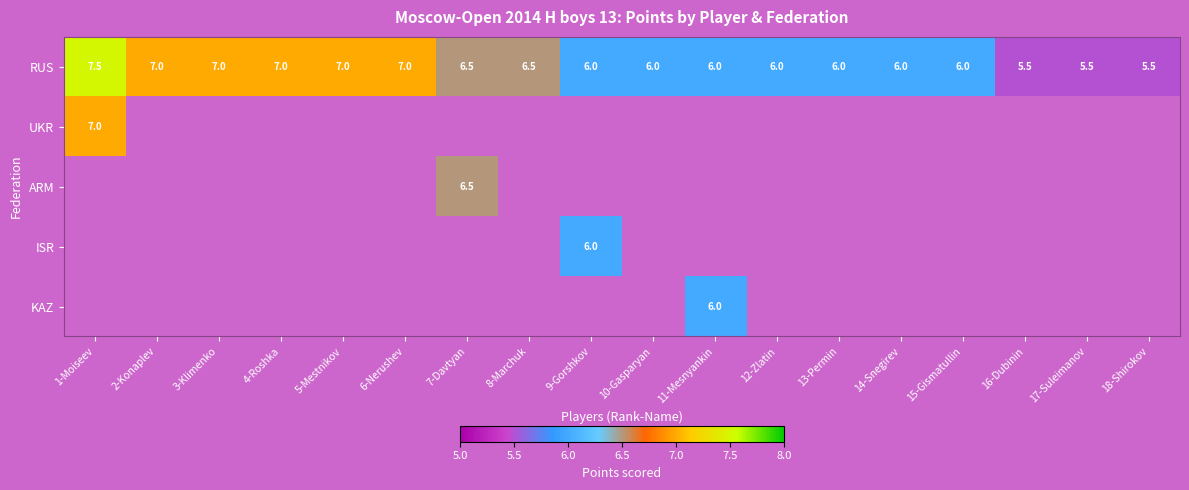

Is it true that RUS equals 6.5 at 7-Davtyan?

True